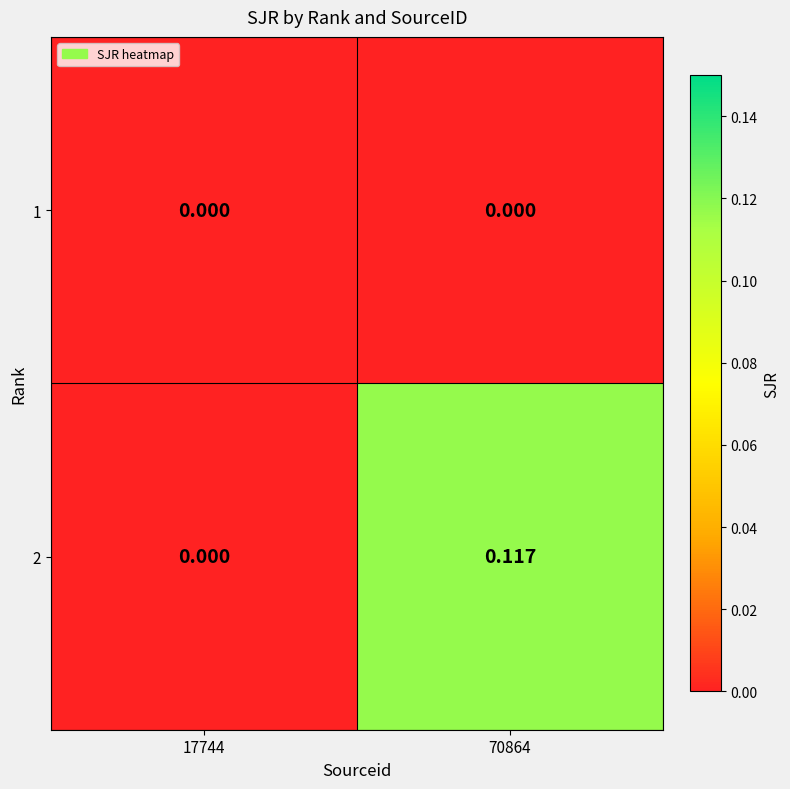

Which series changed the most between 17744 and 70864?

2